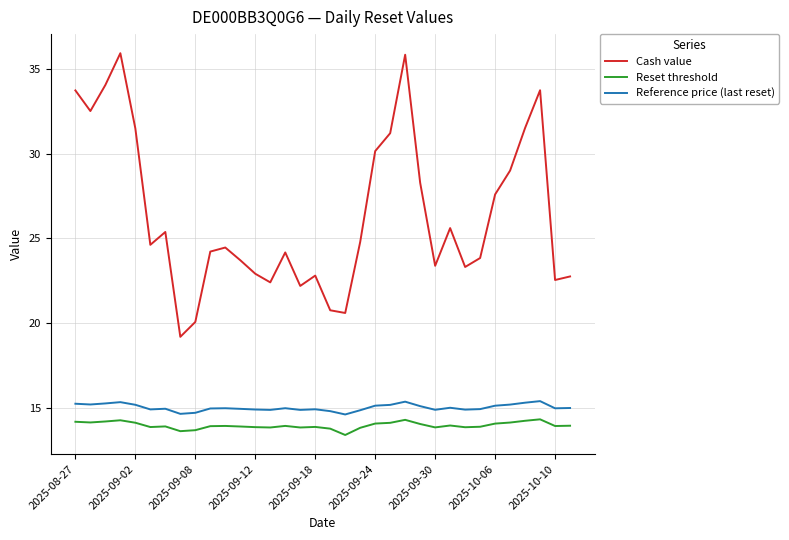

What is the difference between the maximum and minimum values in the Reset threshold series?

0.9